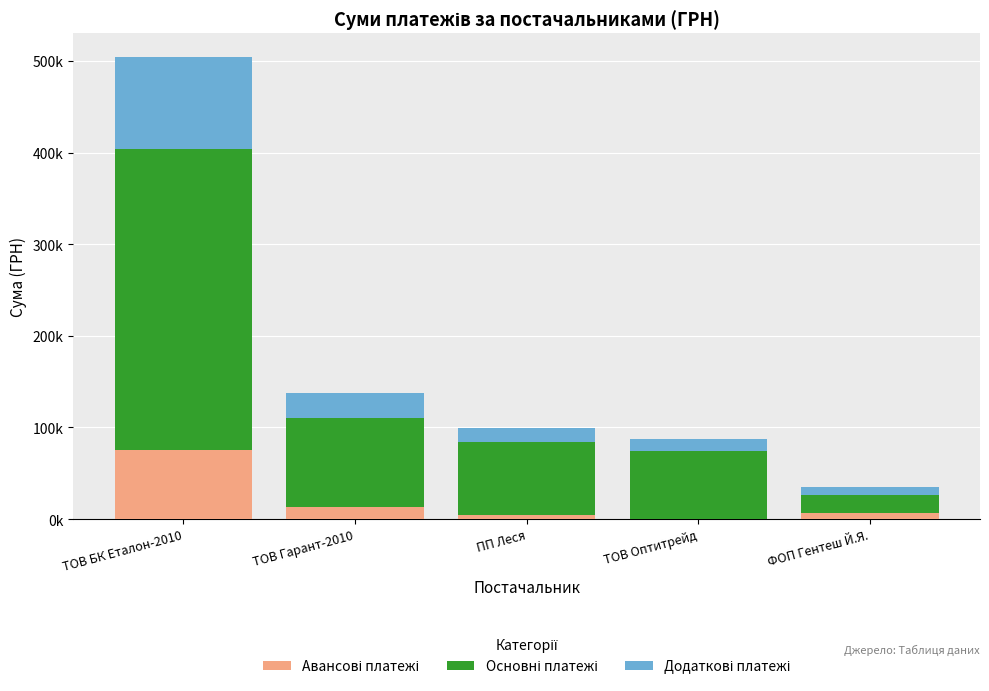

Are the bars grouped side by side (vs. stacked)?

No